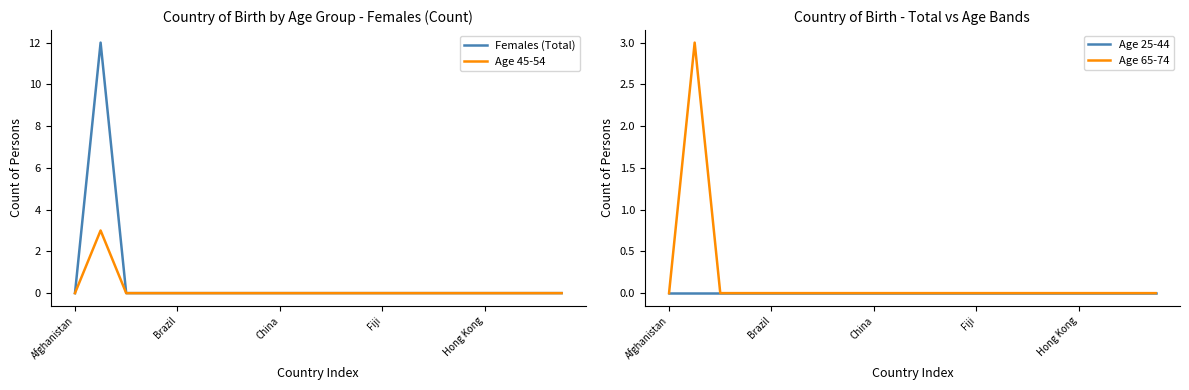

True or false: Age 45-54 and Age 65-74 intersect in this chart.

False